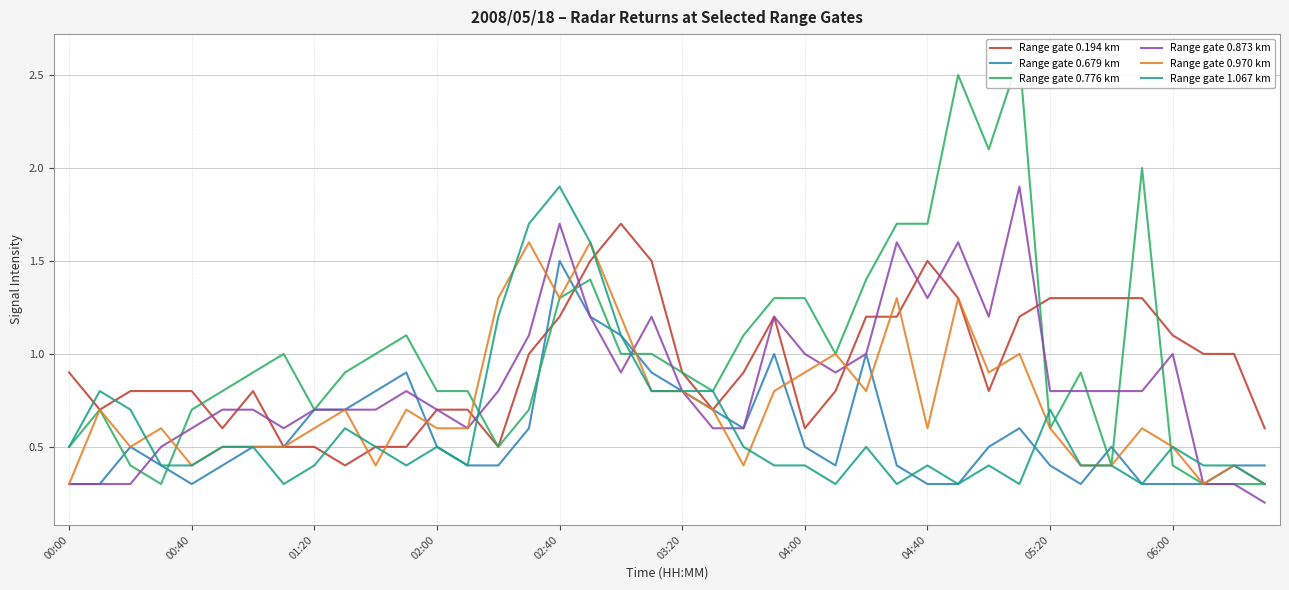

In Range gate 0.873 km, how many points are higher than both neighbors (excluding endpoints)?

8